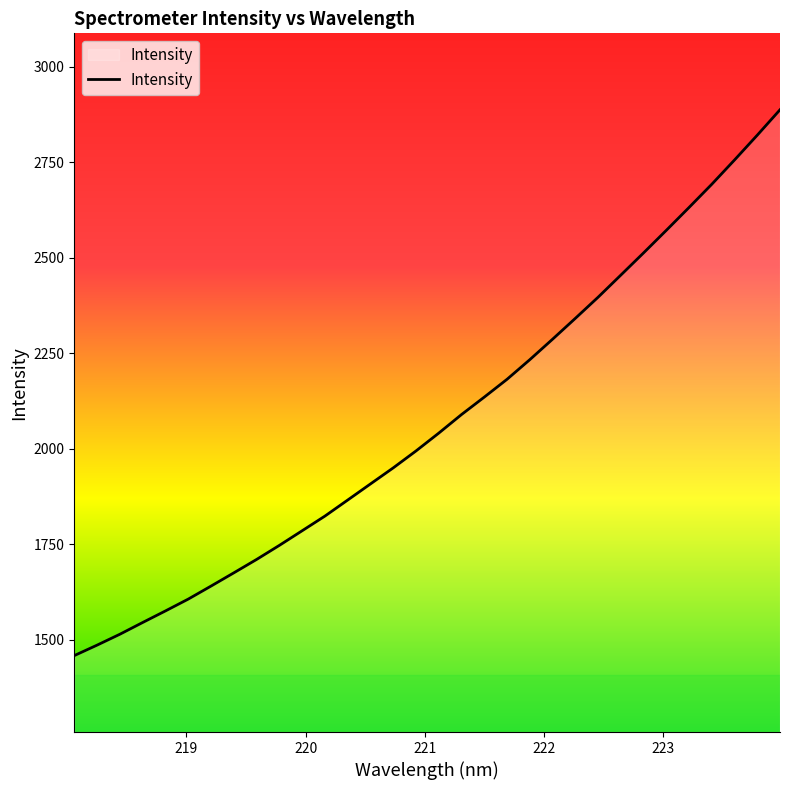

What is the difference between the maximum and minimum values?

1428.3